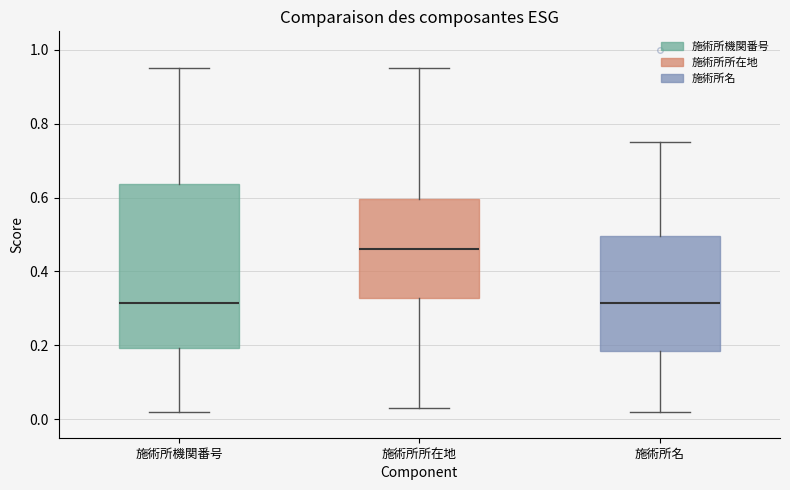

Where is the upper edge of the box for 施術所名 on the y-axis? The values are not printed on the chart, so give them approximately, as read against the axis.

0.50